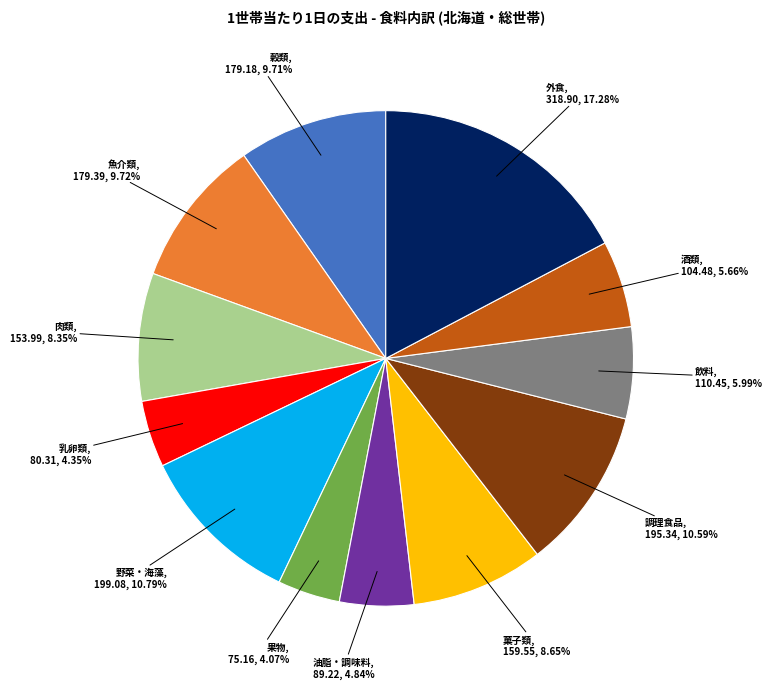

Is the sum of 果物 and 飲料 greater than half?

No